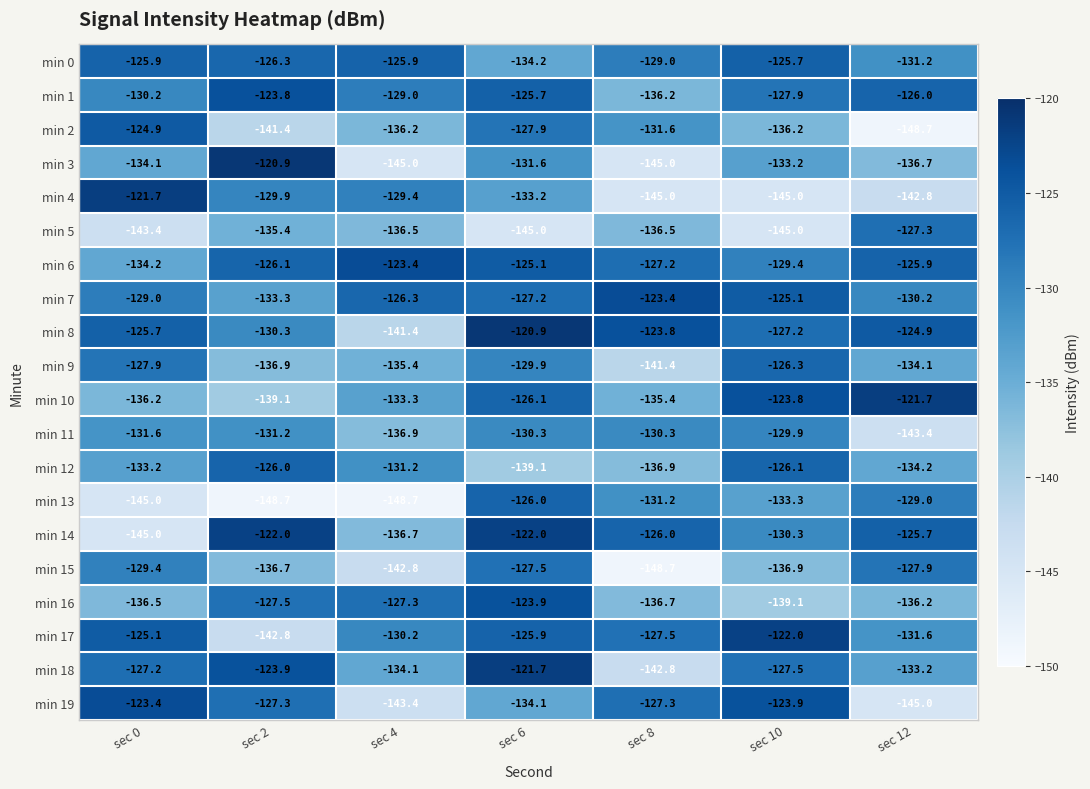

What is the approximate value of min 19 at sec 0?

-123.4